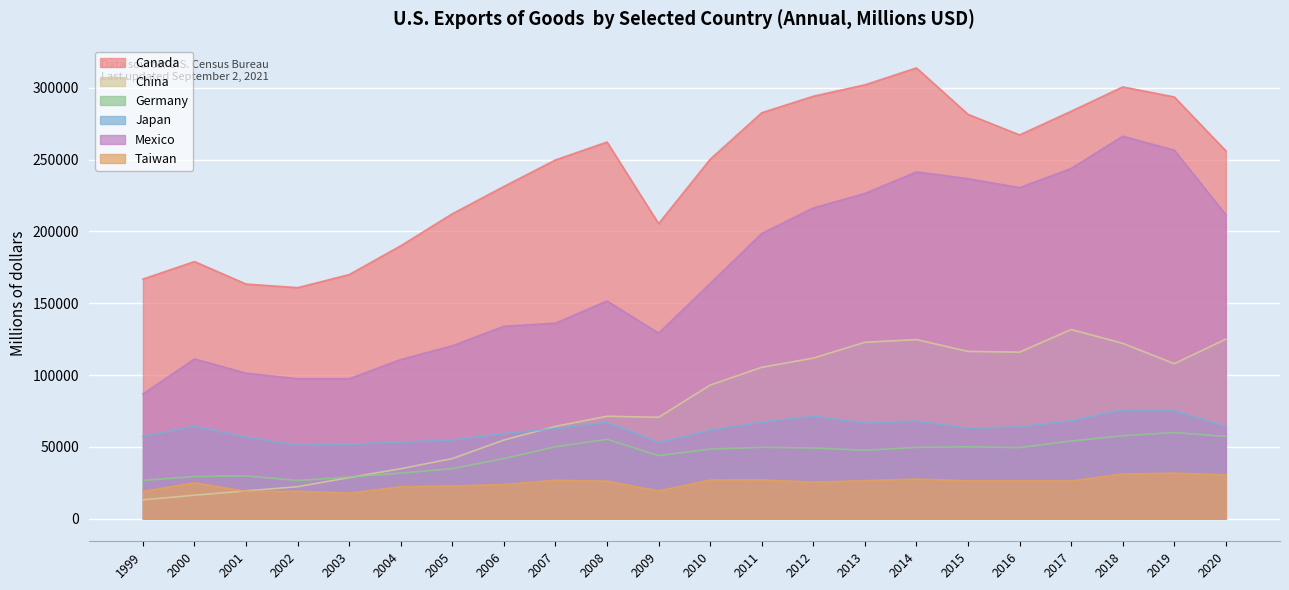

What is the difference between the highest and lowest values at 2017?

257406